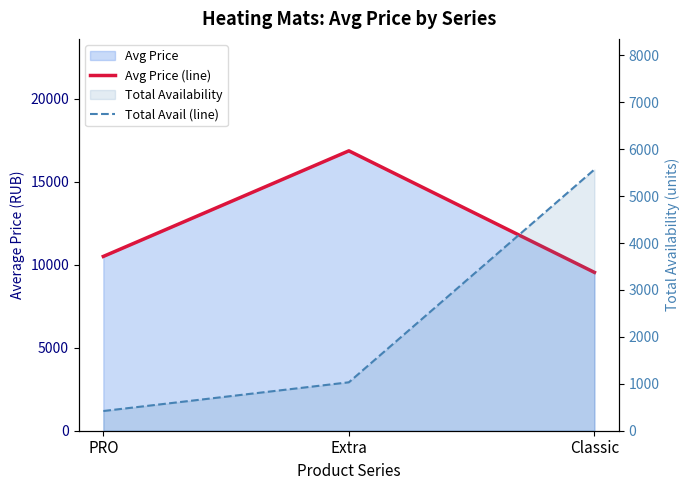

List the series in order of their peak value, lowest first.

Total Avail (line), Avg Price (line)